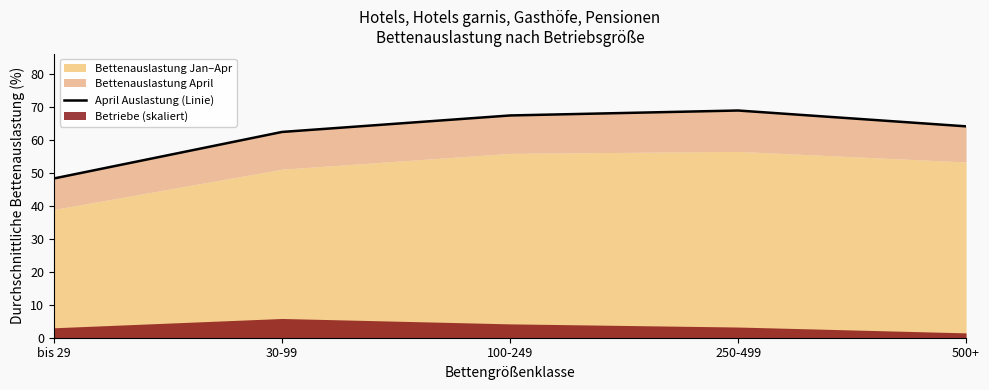

Which category has the lowest value across all series?

bis 29